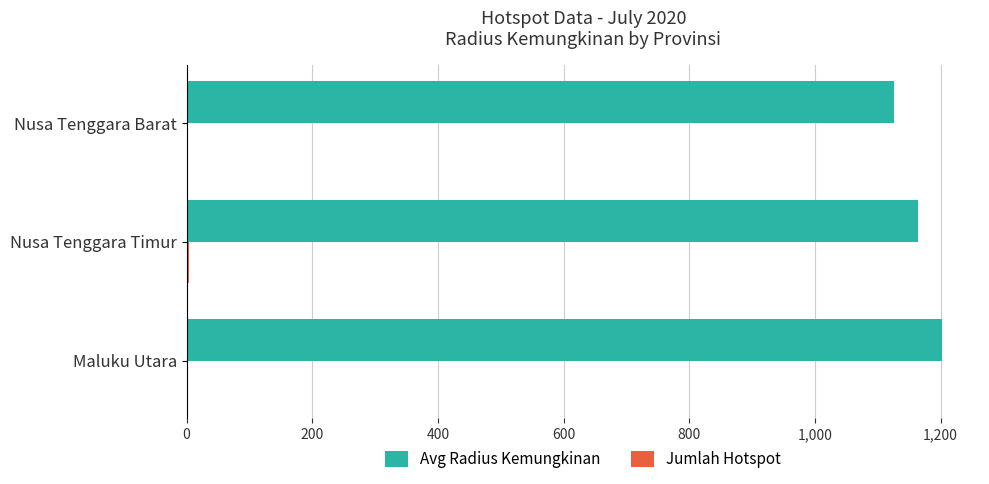

What is the highest value of the Avg Radius Kemungkinan series?

1202.5